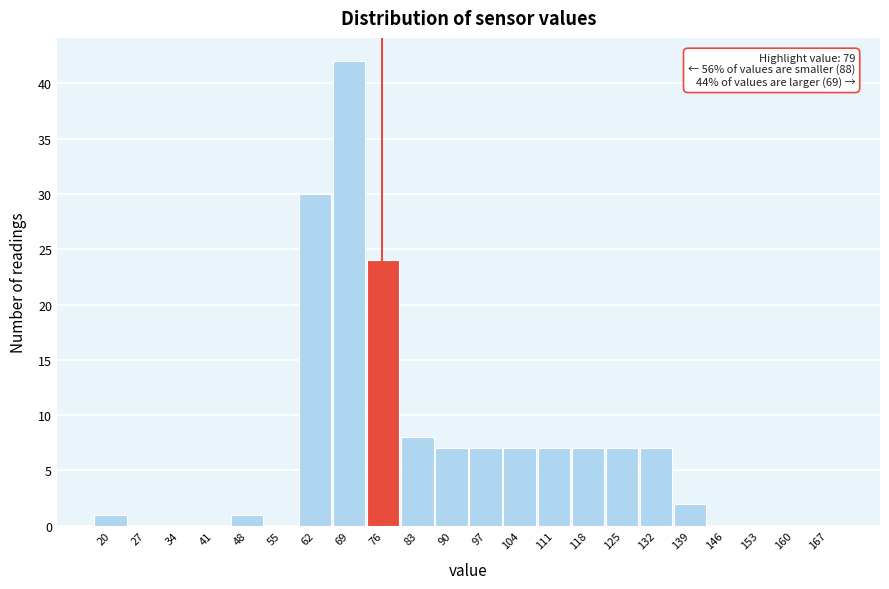

Reading right to left, list all the values displayed in this chart.

167=0	160=0	153=0	146=0	139=2	132=7	125=7	118=7	111=7	104=7	97=7	90=7	83=8	76=24	69=42	62=30	55=0	48=1	41=0	34=0	27=0	20=1